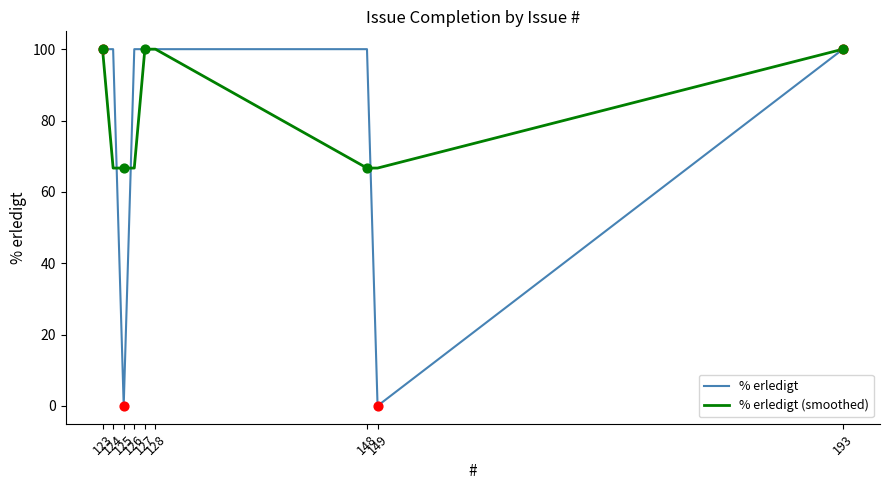

Which series has the widest spread of values?

% erledigt